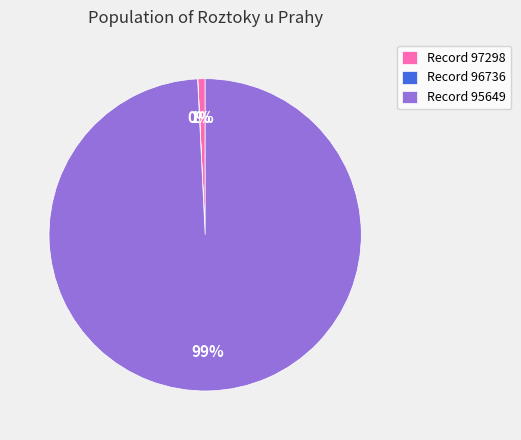

Is it true that Record 97298 is 10% of the pie?

False